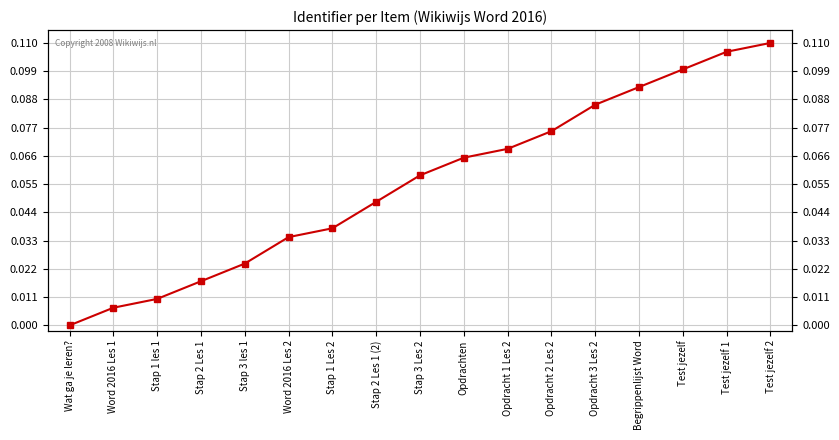

True or false: the data shows 0.0 at Word 2016 Les 1.

False